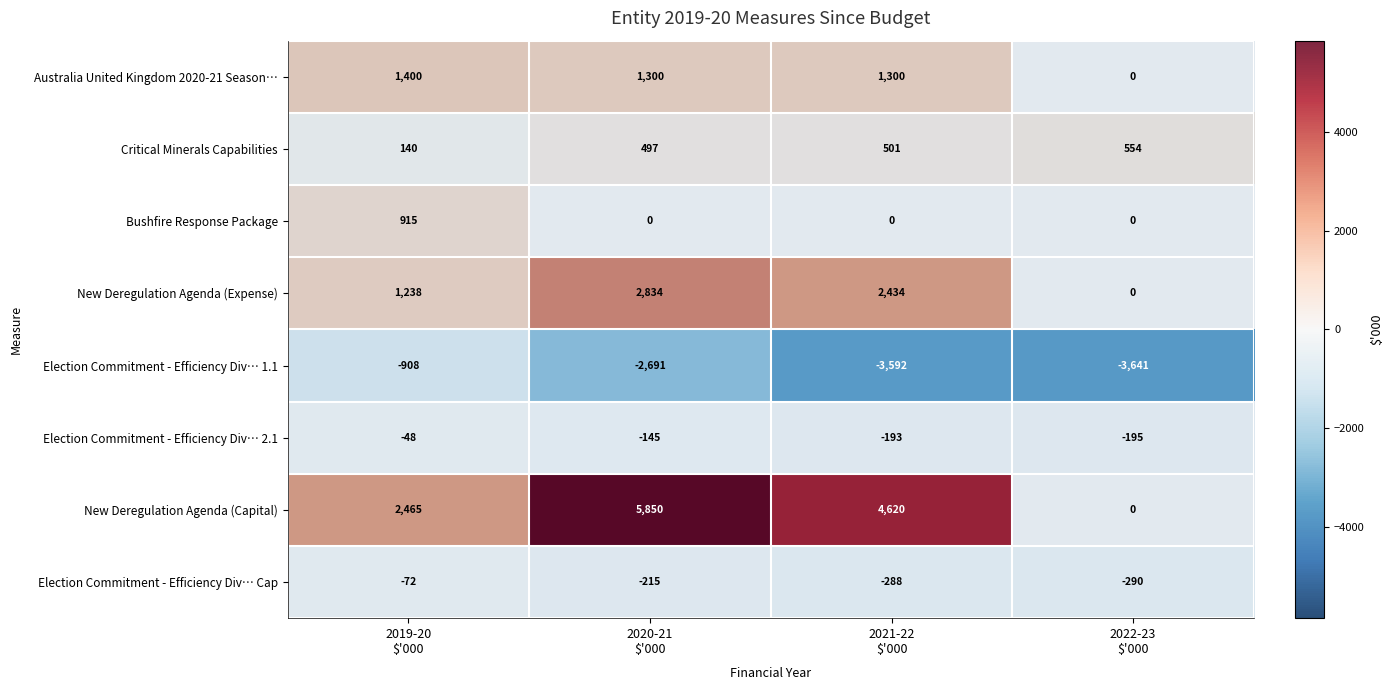

Rank the series by their maximum value, from highest to lowest.

New Deregulation Agenda (Capital), New Deregulation Agenda (Expense), Australia United Kingdom 2020-21 Season…, Bushfire Response Package, Critical Minerals Capabilities, Election Commitment - Efficiency Div… 2.1, Election Commitment - Efficiency Div… Cap, Election Commitment - Efficiency Div… 1.1